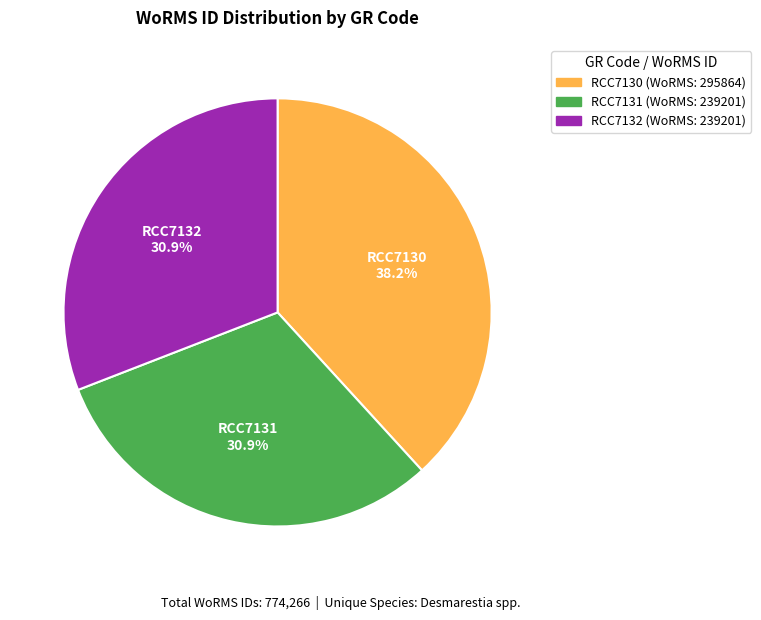

What is the total percentage of RCC7131 and RCC7132?

61.8%